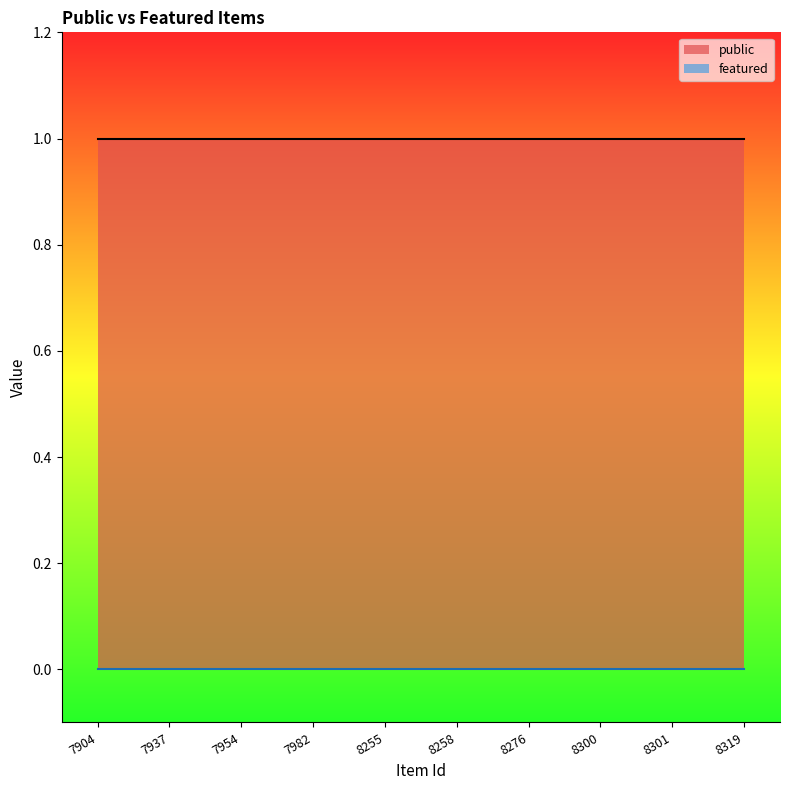

At which category is the sum across all series the highest?

7904